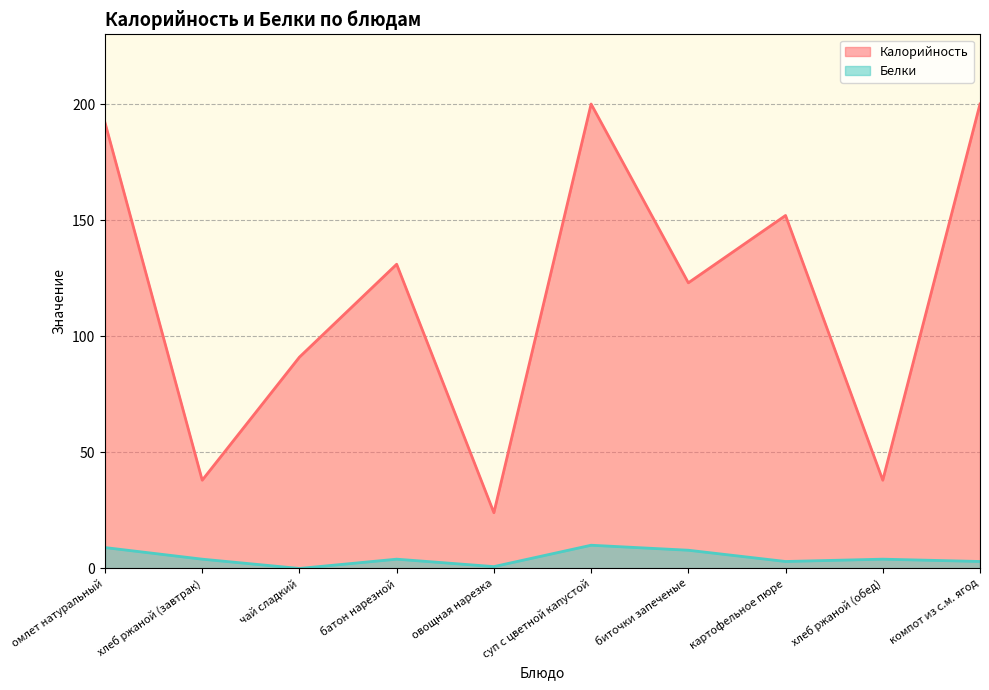

What is the sum of all Калорийность values?

1189.0